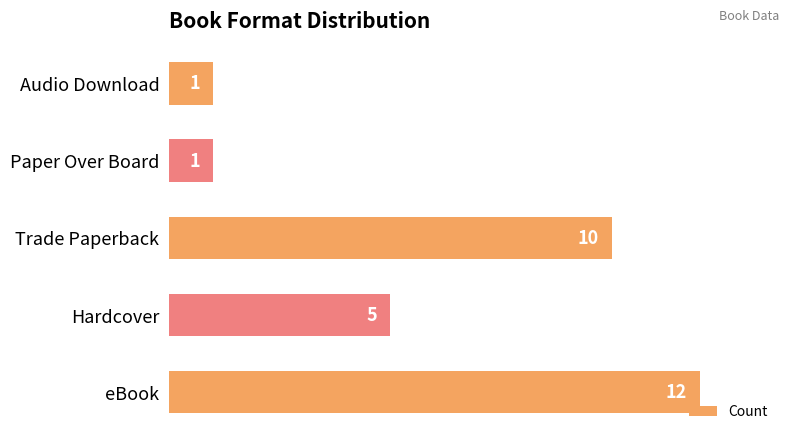

Approximately how many times larger is the value at eBook compared to Audio Download?

12.0